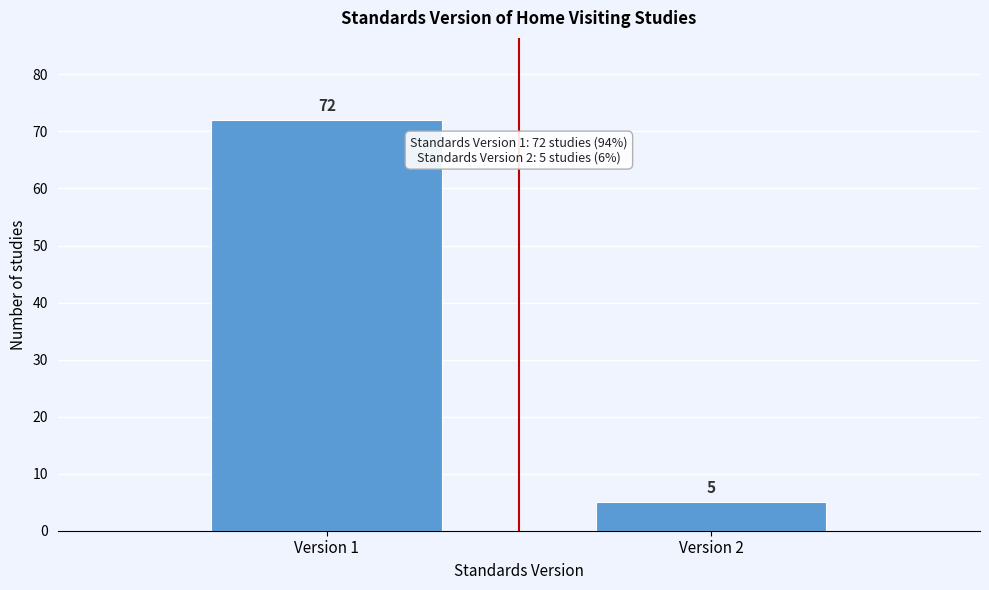

Reading left to right, list all the values displayed in this chart.

72	5